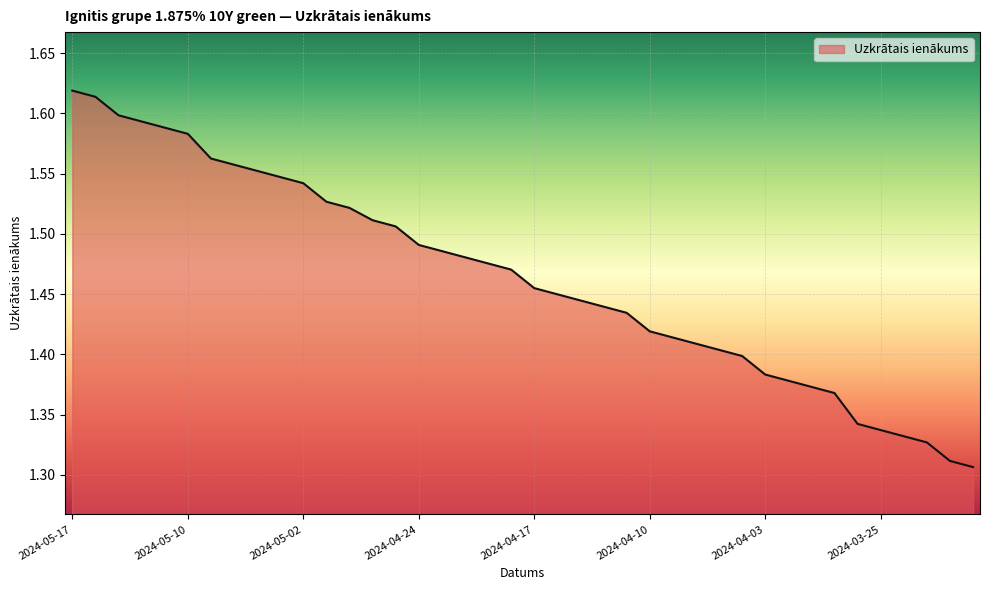

How many lines are shown in the chart?

1